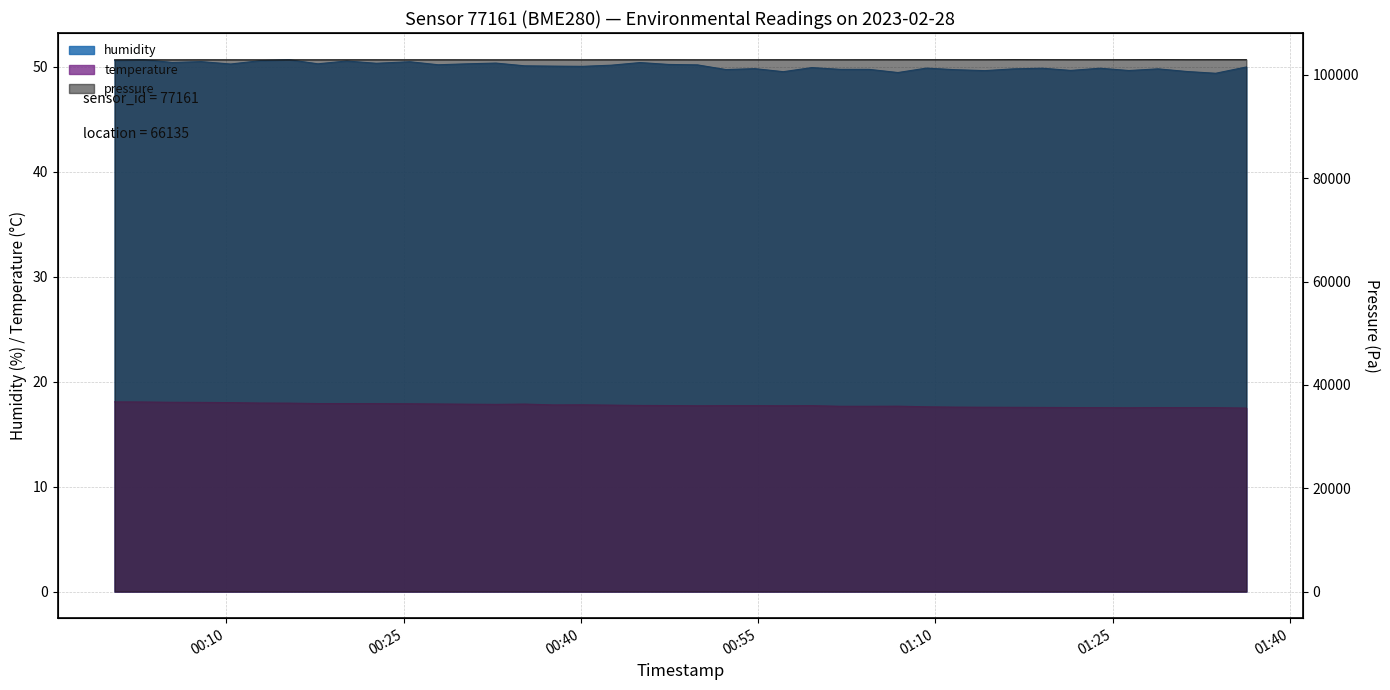

Reading right to left, what are all the values shown in this chart?

pressure: 2023-02-28T01:36:19=102930.7	2023-02-28T01:33:43=102931.3	2023-02-28T01:31:16=102928.6	2023-02-28T01:28:50=102941.2	2023-02-28T01:26:23=102930.4	2023-02-28T01:23:56=102925.9	2023-02-28T01:21:28=102925.8	2023-02-28T01:19:03=102930.2	2023-02-28T01:16:37=102939.2	2023-02-28T01:14:12=102925.5	2023-02-28T01:11:41=102926.4	2023-02-28T01:09:15=102926.1	2023-02-28T01:06:50=102922.9	2023-02-28T01:04:24=102921.2	2023-02-28T01:01:59=102915.8	2023-02-28T00:59:33=102918.0	2023-02-28T00:57:08=102919.0	2023-02-28T00:54:43=102916.2	2023-02-28T00:52:17=102912.6	2023-02-28T00:49:52=102911.7	2023-02-28T00:47:26=102919.8	2023-02-28T00:45:01=102919.7	2023-02-28T00:42:35=102914.0	2023-02-28T00:40:09=102907.4	2023-02-28T00:37:42=102912.0	2023-02-28T00:35:15=102908.7	2023-02-28T00:32:49=102906.2	2023-02-28T00:30:23=102909.7	2023-02-28T00:27:56=102913.1	2023-02-28T00:25:31=102911.1	2023-02-28T00:22:42=102913.7	2023-02-28T00:20:11=102914.6	2023-02-28T00:17:45=102909.2	2023-02-28T00:15:19=102910.6	2023-02-28T00:12:52=102905.1	2023-02-28T00:10:22=102908.4	2023-02-28T00:07:52=102911.8	2023-02-28T00:05:26=102905.5	2023-02-28T00:02:59=102912.5	2023-02-28T00:00:33=102914.2
humidity: 2023-02-28T01:36:19=50.0	2023-02-28T01:33:43=49.4	2023-02-28T01:31:16=49.6	2023-02-28T01:28:50=49.8	2023-02-28T01:26:23=49.7	2023-02-28T01:23:56=49.9	2023-02-28T01:21:28=49.7	2023-02-28T01:19:03=49.9	2023-02-28T01:16:37=49.8	2023-02-28T01:14:12=49.6	2023-02-28T01:11:41=49.7	2023-02-28T01:09:15=49.9	2023-02-28T01:06:50=49.5	2023-02-28T01:04:24=49.8	2023-02-28T01:01:59=49.8	2023-02-28T00:59:33=49.9	2023-02-28T00:57:08=49.5	2023-02-28T00:54:43=49.8	2023-02-28T00:52:17=49.8	2023-02-28T00:49:52=50.2	2023-02-28T00:47:26=50.2	2023-02-28T00:45:01=50.4	2023-02-28T00:42:35=50.2	2023-02-28T00:40:09=50.1	2023-02-28T00:37:42=50.1	2023-02-28T00:35:15=50.1	2023-02-28T00:32:49=50.4	2023-02-28T00:30:23=50.3	2023-02-28T00:27:56=50.2	2023-02-28T00:25:31=50.5	2023-02-28T00:22:42=50.4	2023-02-28T00:20:11=50.6	2023-02-28T00:17:45=50.3	2023-02-28T00:15:19=50.7	2023-02-28T00:12:52=50.6	2023-02-28T00:10:22=50.3	2023-02-28T00:07:52=50.5	2023-02-28T00:05:26=50.4	2023-02-28T00:02:59=50.7	2023-02-28T00:00:33=50.6
temperature: 2023-02-28T01:36:19=17.5	2023-02-28T01:33:43=17.5	2023-02-28T01:31:16=17.5	2023-02-28T01:28:50=17.5	2023-02-28T01:26:23=17.5	2023-02-28T01:23:56=17.5	2023-02-28T01:21:28=17.5	2023-02-28T01:19:03=17.6	2023-02-28T01:16:37=17.6	2023-02-28T01:14:12=17.6	2023-02-28T01:11:41=17.6	2023-02-28T01:09:15=17.6	2023-02-28T01:06:50=17.7	2023-02-28T01:04:24=17.7	2023-02-28T01:01:59=17.7	2023-02-28T00:59:33=17.7	2023-02-28T00:57:08=17.7	2023-02-28T00:54:43=17.7	2023-02-28T00:52:17=17.7	2023-02-28T00:49:52=17.7	2023-02-28T00:47:26=17.7	2023-02-28T00:45:01=17.7	2023-02-28T00:42:35=17.8	2023-02-28T00:40:09=17.8	2023-02-28T00:37:42=17.8	2023-02-28T00:35:15=17.9	2023-02-28T00:32:49=17.8	2023-02-28T00:30:23=17.9	2023-02-28T00:27:56=17.9	2023-02-28T00:25:31=17.9	2023-02-28T00:22:42=17.9	2023-02-28T00:20:11=17.9	2023-02-28T00:17:45=17.9	2023-02-28T00:15:19=18.0	2023-02-28T00:12:52=18.0	2023-02-28T00:10:22=18.0	2023-02-28T00:07:52=18.0	2023-02-28T00:05:26=18.0	2023-02-28T00:02:59=18.1	2023-02-28T00:00:33=18.1